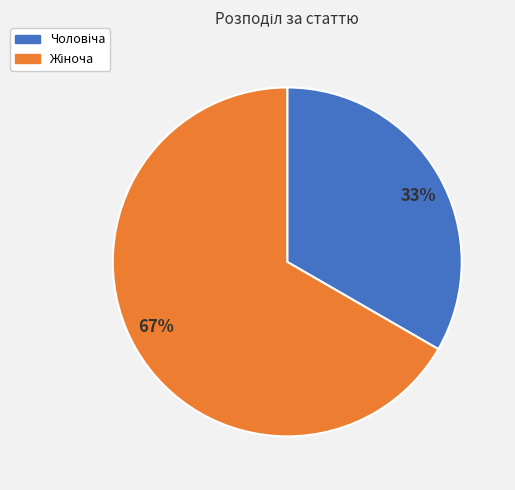

True or false: 67% accounts for 67% of the total.

True